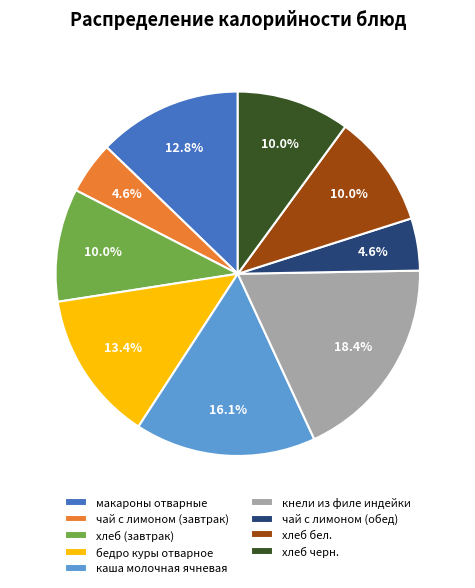

The каша молочная ячневая slice represents 28% of the pie. True or false?

False